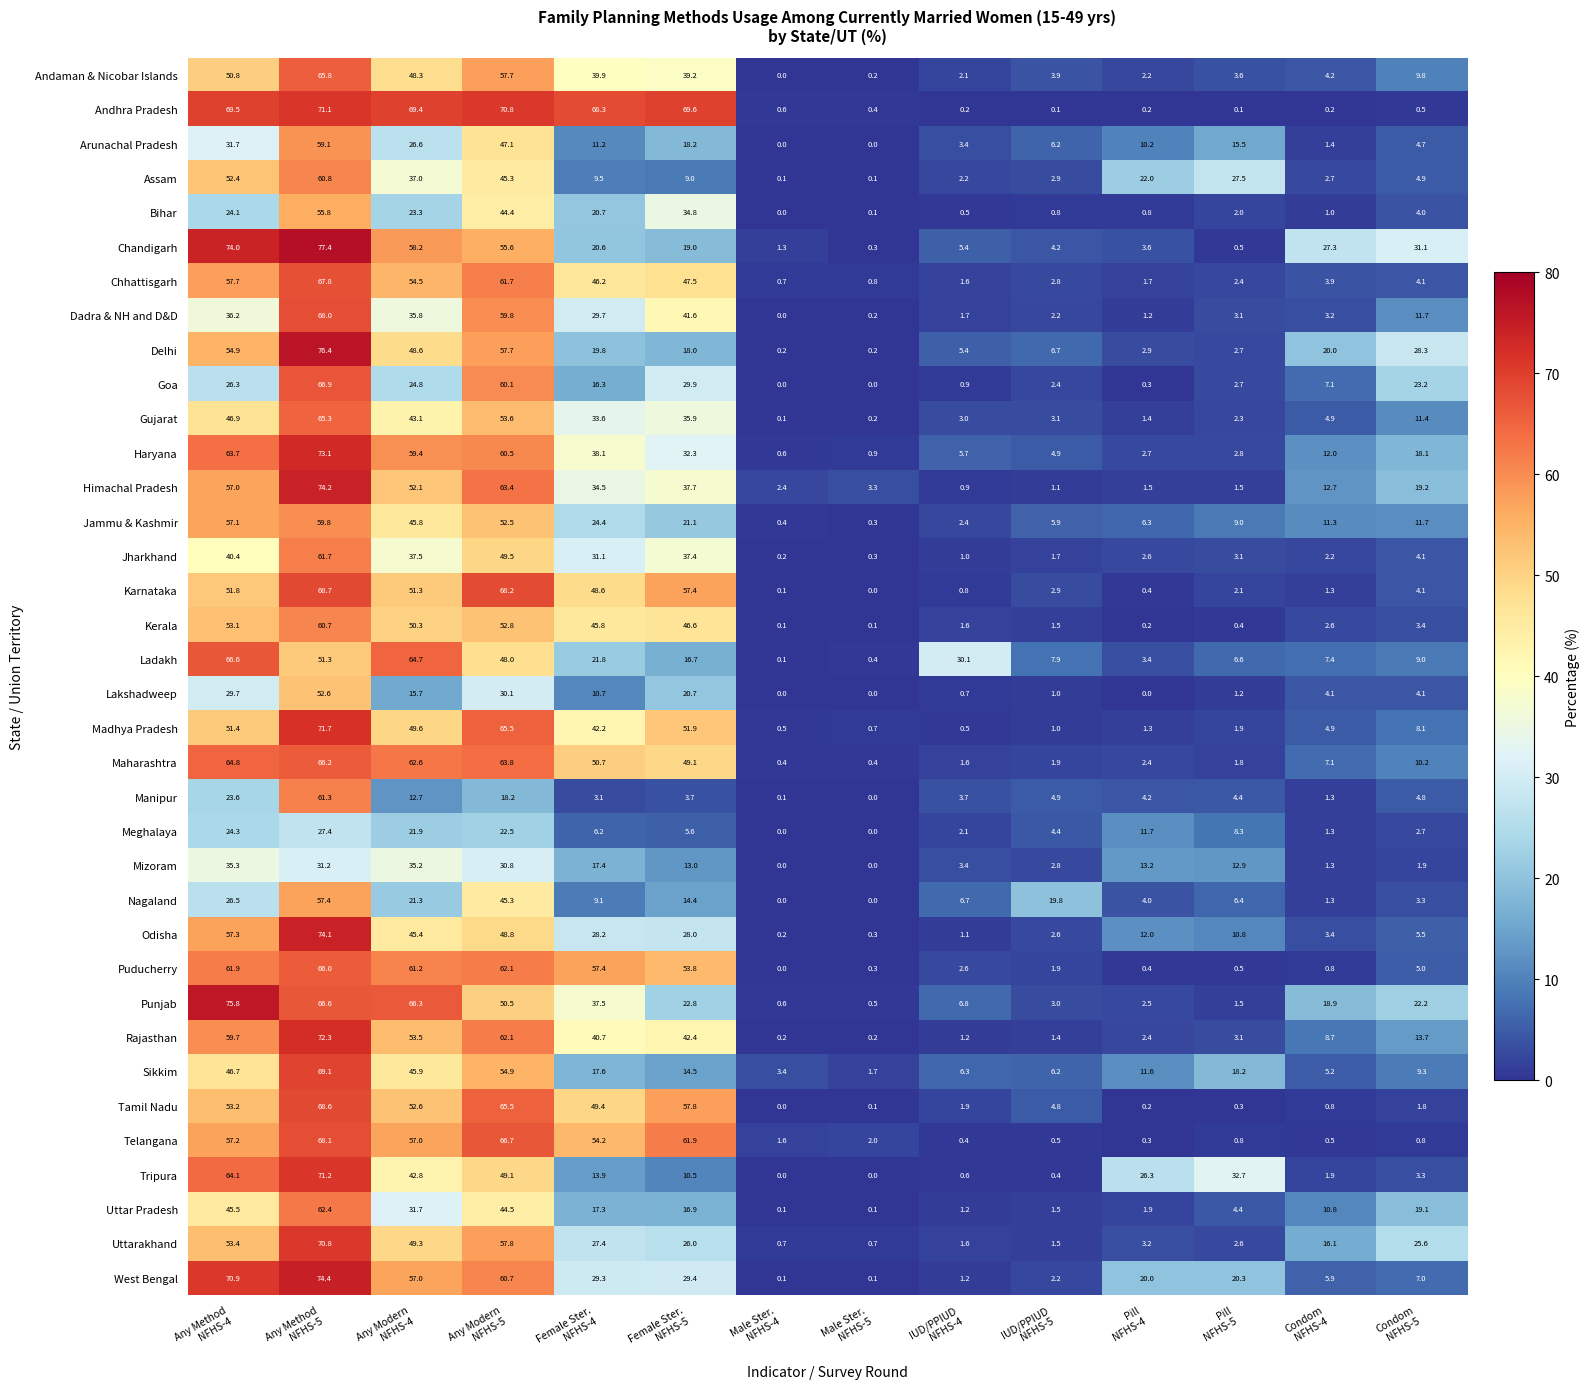

Rank the series by their maximum value, from lowest to highest.

Meghalaya, Mizoram, Lakshadweep, Bihar, Nagaland, Arunachal Pradesh, Jammu & Kashmir, Kerala, Assam, Manipur, Jharkhand, Uttar Pradesh, Gujarat, Andaman & Nicobar Islands, Puducherry, Maharashtra, Ladakh, Goa, Chhattisgarh, Dadra & NH and D&D, Telangana, Tamil Nadu, Karnataka, Sikkim, Uttarakhand, Andhra Pradesh, Tripura, Madhya Pradesh, Rajasthan, Haryana, Odisha, Himachal Pradesh, West Bengal, Punjab, Delhi, Chandigarh